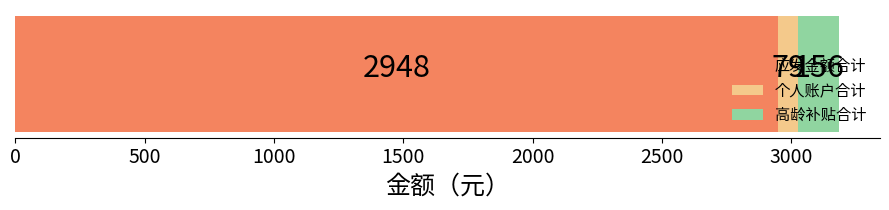

What is the lowest value of the 应发金额合计 series?

2948.5